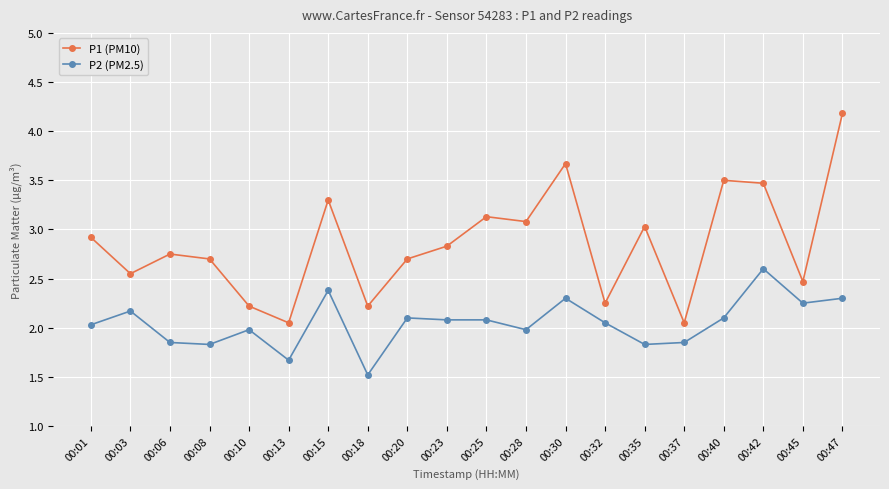

Rank the series at 00:47 from highest to lowest value.

P1 (PM10), P2 (PM2.5)